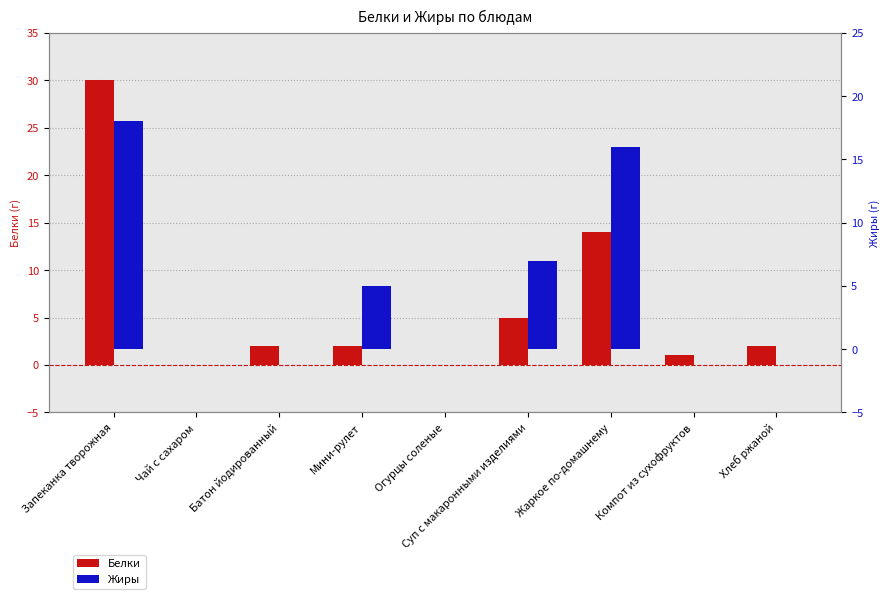

What are all the series names shown in the legend?

Белки, Жиры